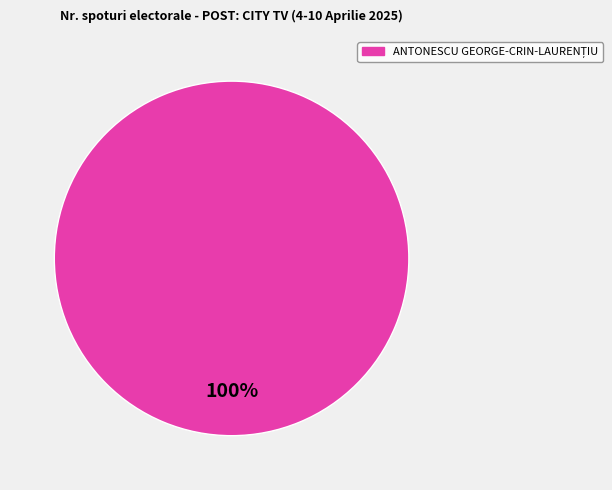

Does any single category account for the majority?

Yes